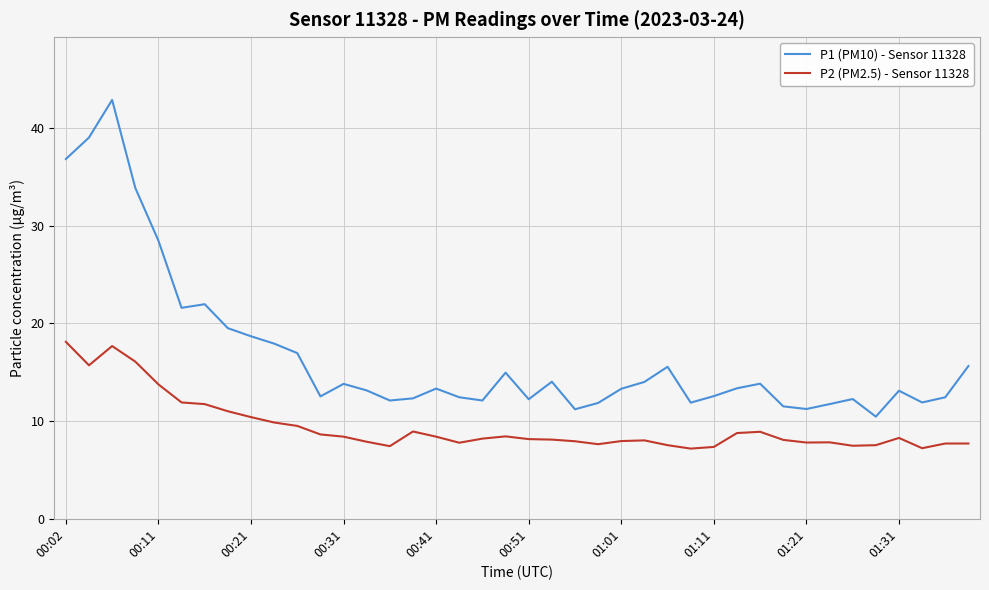

Rank the series by their maximum value, from lowest to highest.

P2 (PM2.5) - Sensor 11328, P1 (PM10) - Sensor 11328